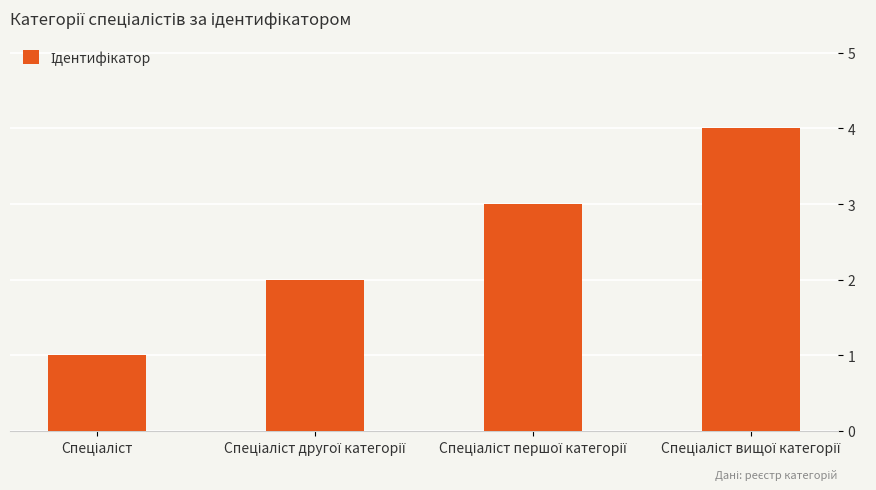

How many data points are less than 3?

2